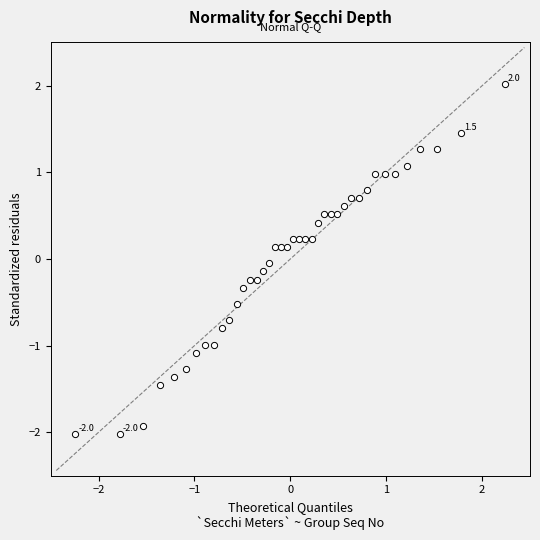

What is the range of Y values (max minus min)?

4.0